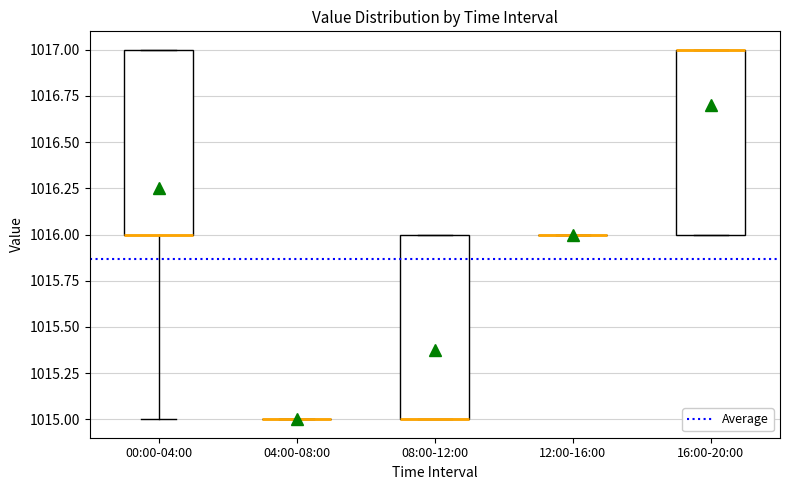

Reading left to right, transcribe this box plot: for each box, give where its median line is, the range the box spans, and where its two whiskers end, as read against the y-axis. The values are not printed on the chart, so give them approximately, as read against the axis.

00:00-04:00: median 1016 (drawn on the box's lower edge), box 1016 to 1017, whiskers 1015 to 1017
04:00-08:00: box collapsed to a line at 1015, whiskers 1015 to 1015
08:00-12:00: median 1015 (drawn on the box's lower edge), box 1015 to 1016, whiskers 1015 to 1016
12:00-16:00: box collapsed to a line at 1016, whiskers 1016 to 1016
16:00-20:00: median 1017 (drawn on the box's upper edge), box 1016 to 1017, whiskers 1016 to 1017